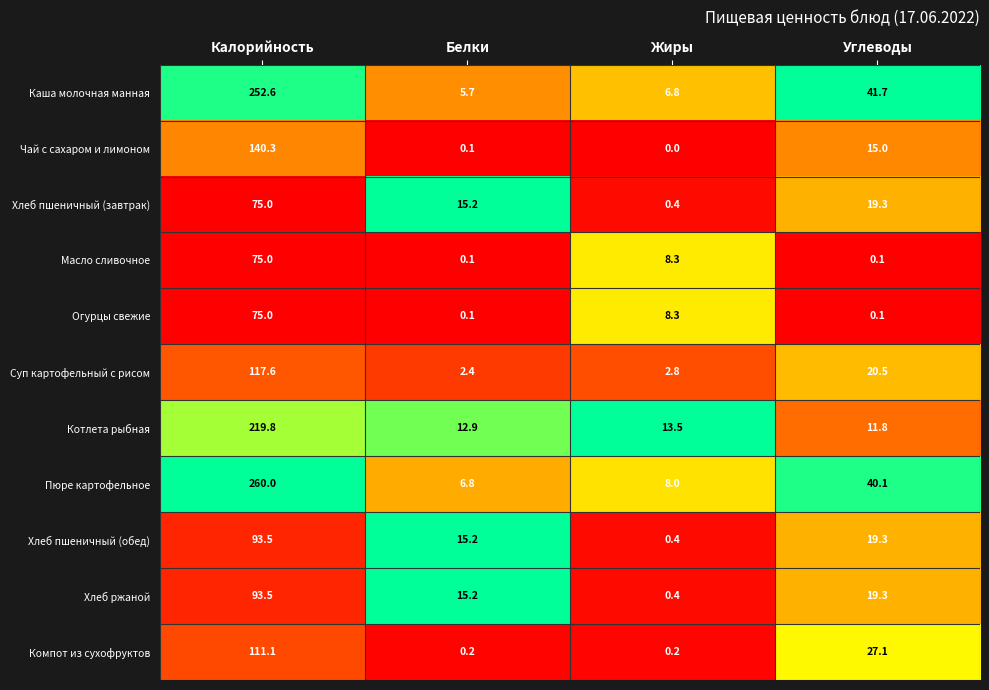

What is the difference between the highest and lowest values at Углеводы?

41.6